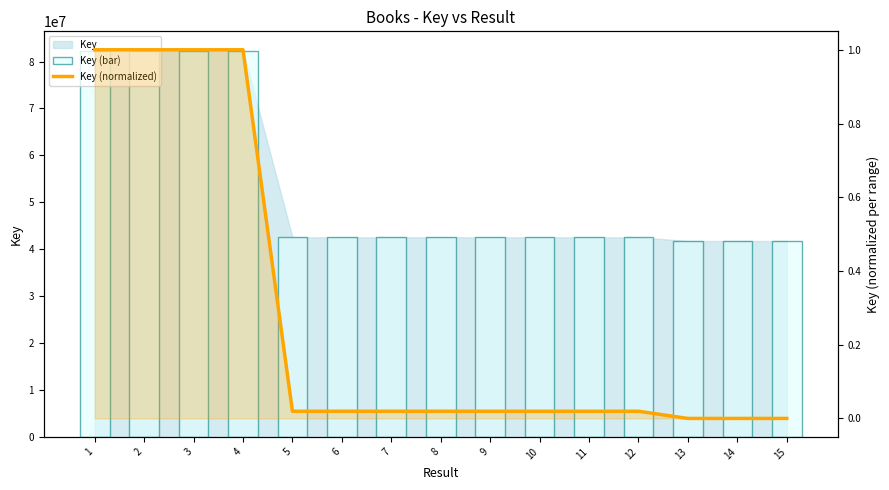

Which category has the highest value in the Key (bar) series?

2